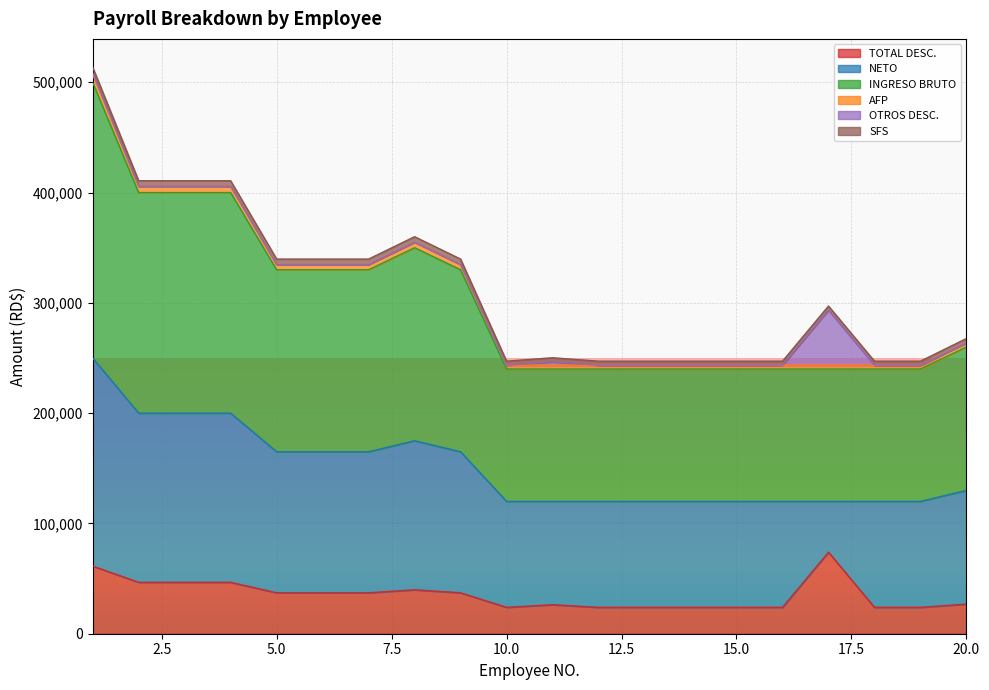

Read the TOTAL DESC. value at 10.0.

23926.9